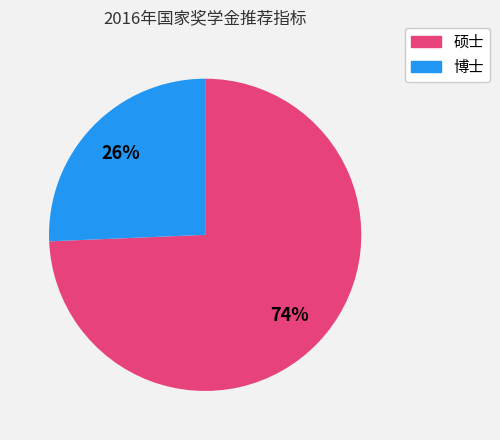

Does 博士 account for over 50% of the chart?

No